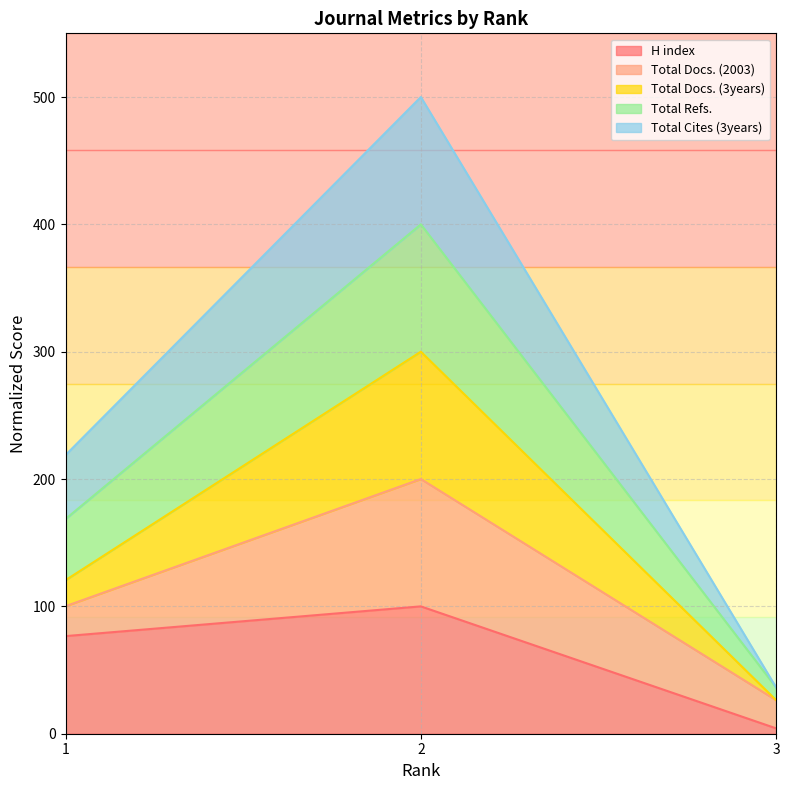

What is the minimum value shown in the chart?

4.2